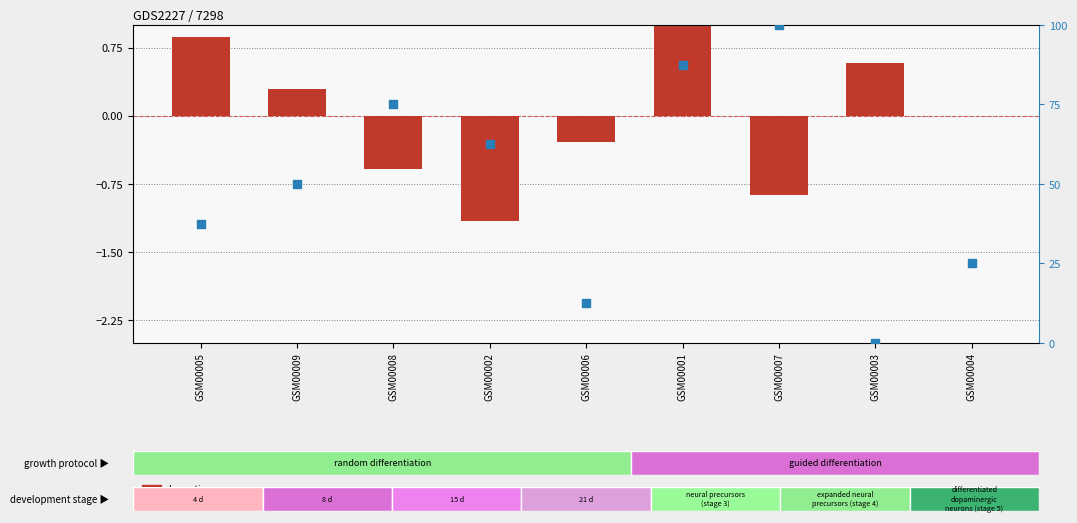

What is the total value across all series at GSM00005?

38.4